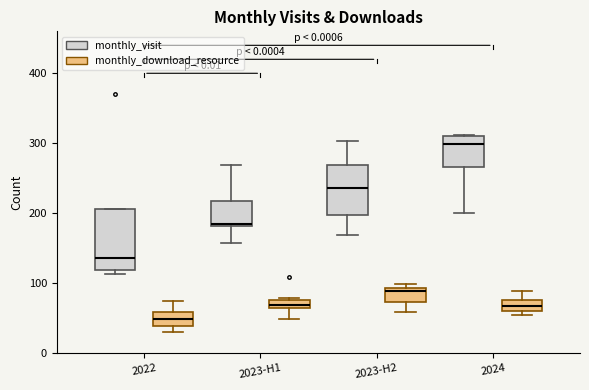

Which box is the tallest, from its lower edge to its upper edge?

2022 (monthly_visit)